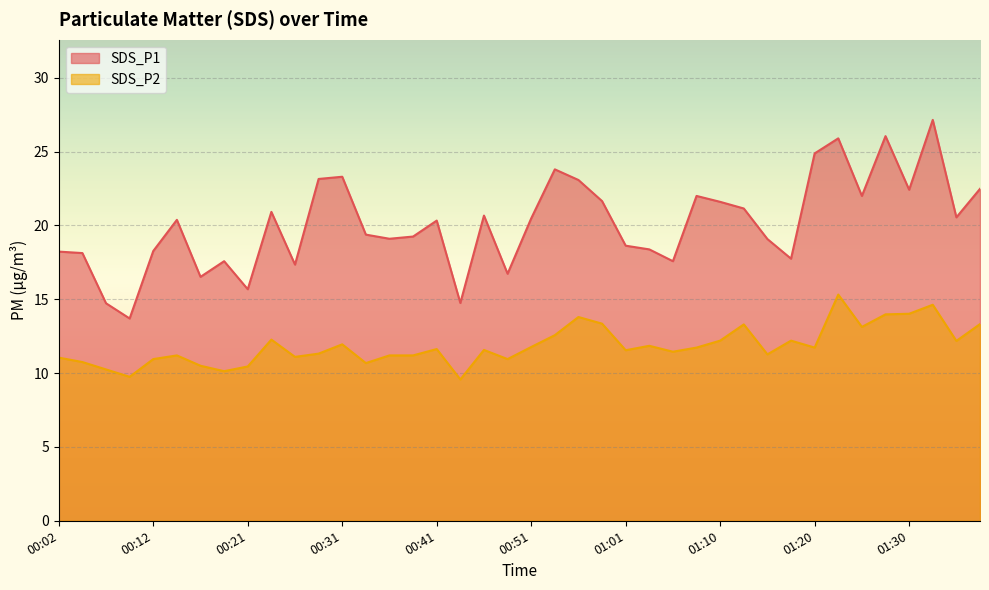

How many interior local valleys does the SDS_P2 series have?

12